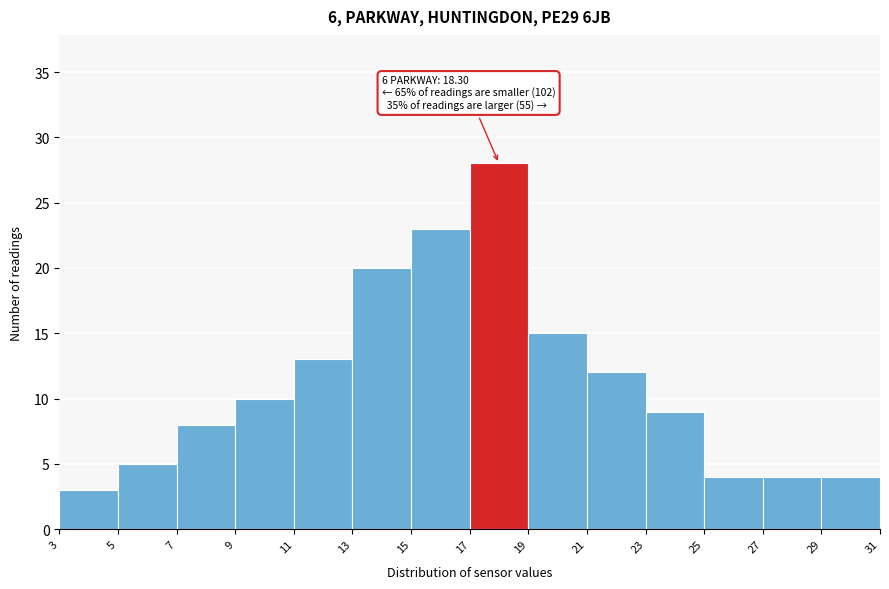

Over which range of the x-axis is the bar tallest?

17 to 19